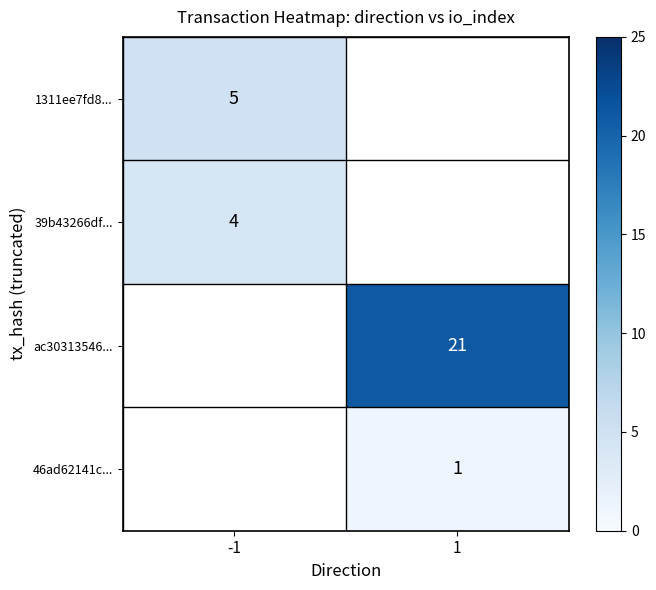

Is it true that 39b43266df... equals 4 at -1?

True